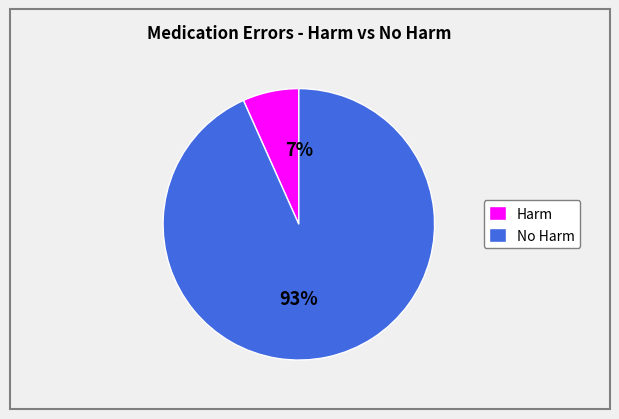

Is there any slice that represents more than half of the pie?

Yes